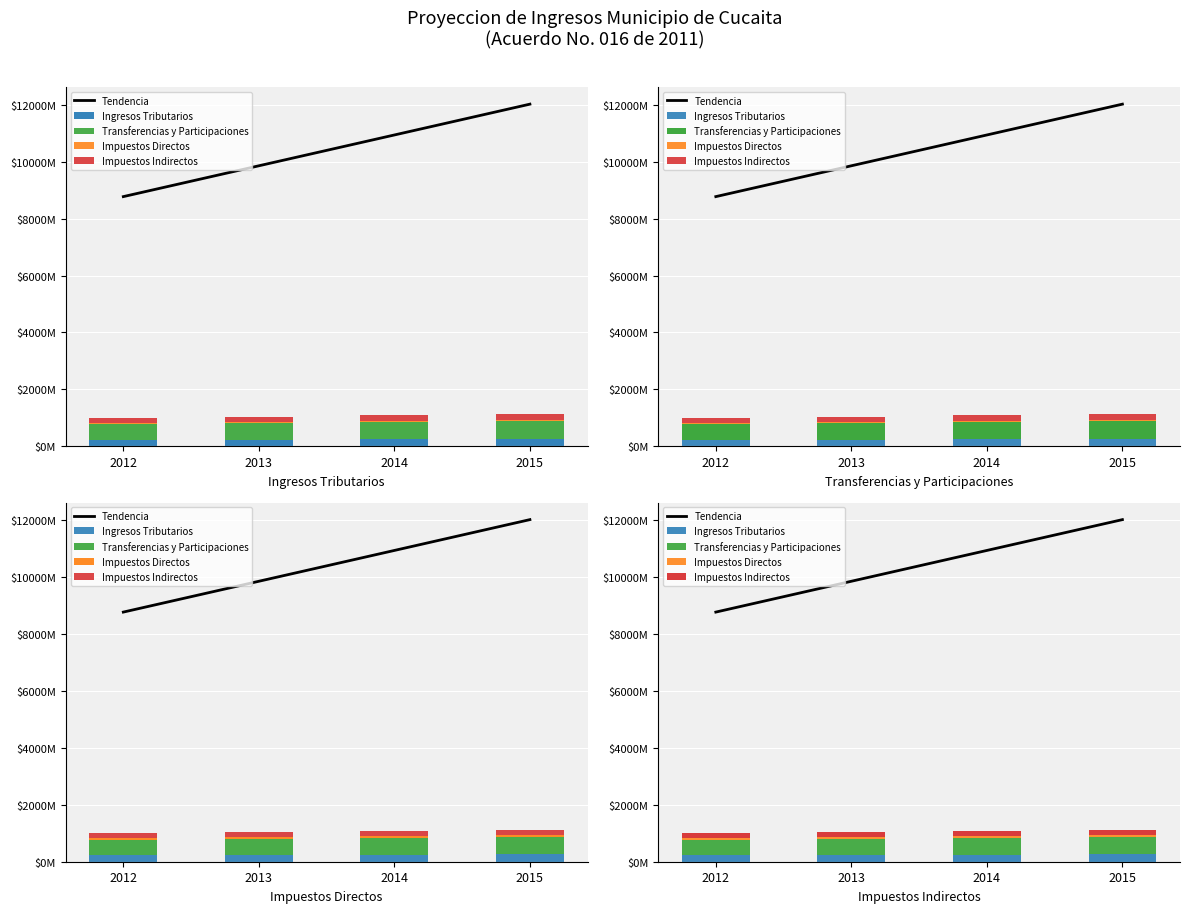

At which category does the chart reach its minimum across all series?

2012